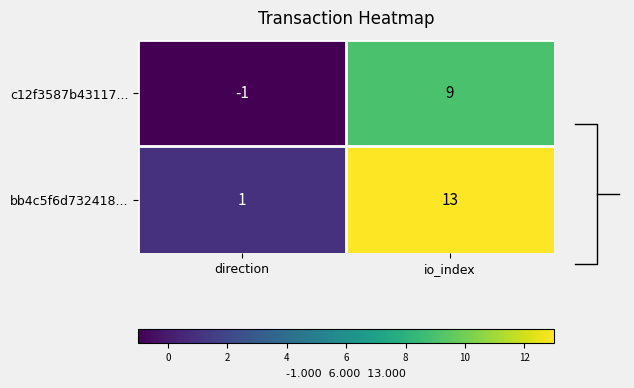

How many values in c12f3587b43117... are below zero?

1